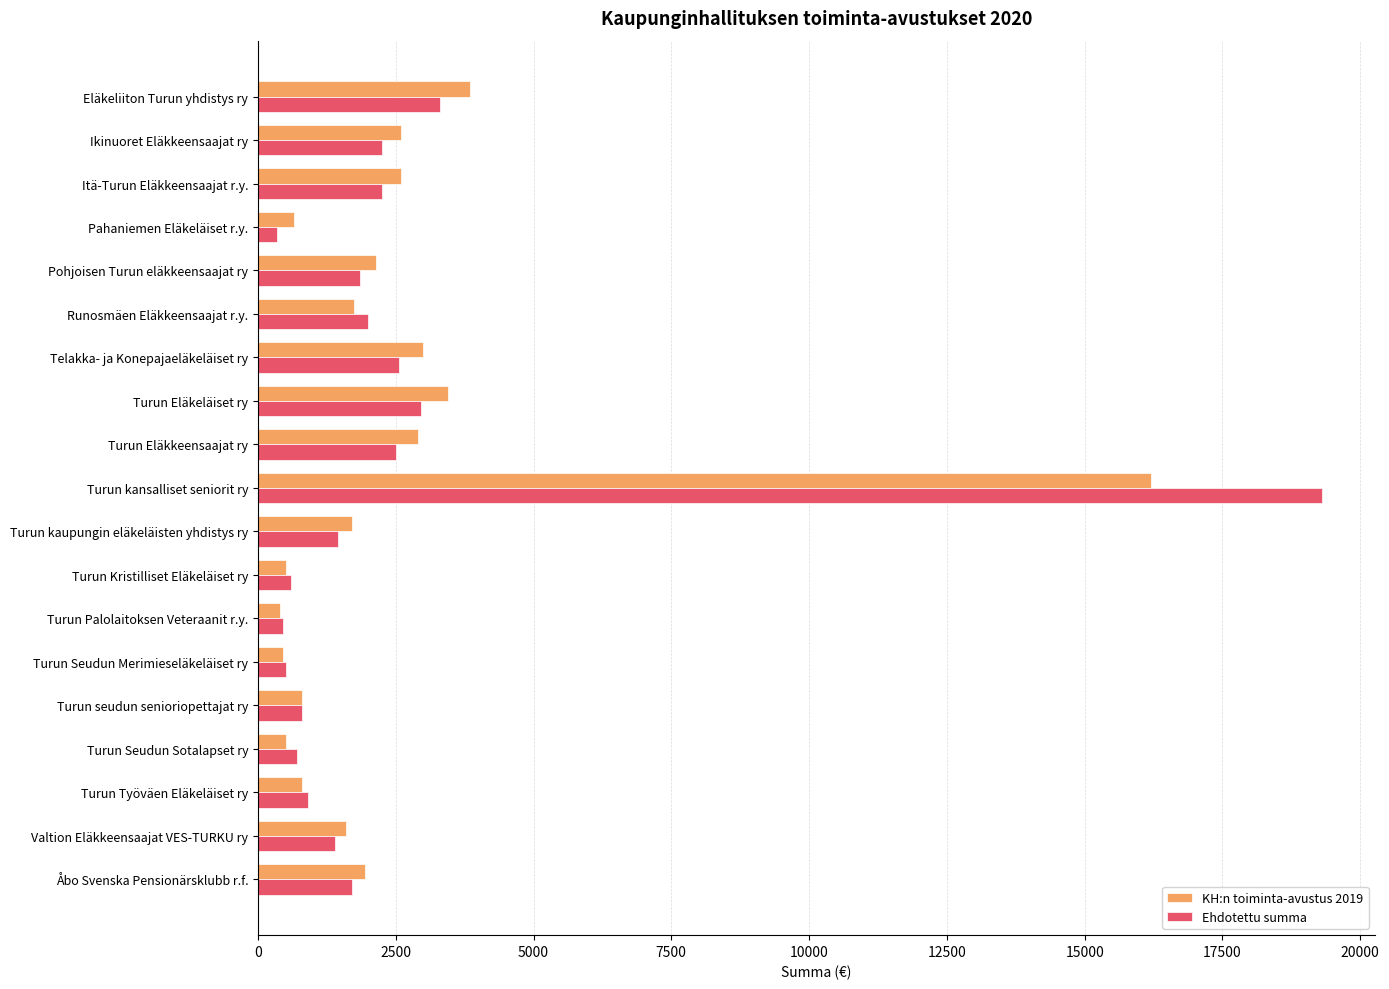

Which series has the widest spread of values?

Ehdotettu summa